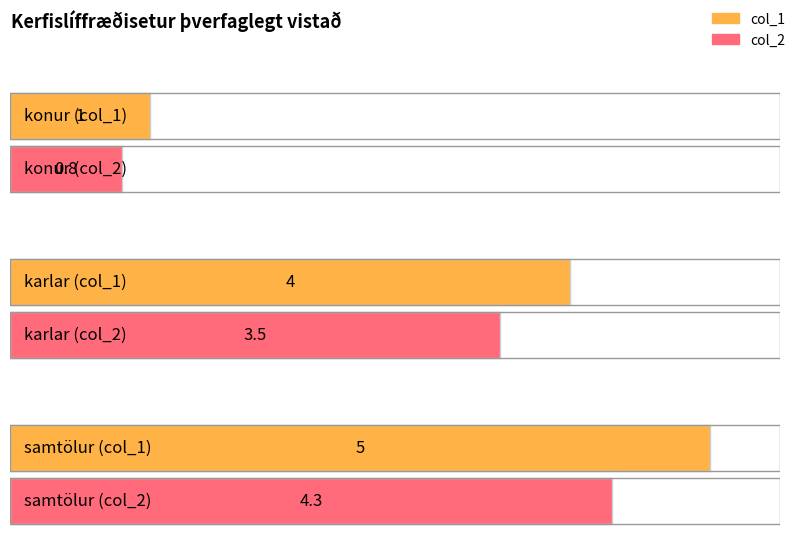

Between samtölur and karlar, which is larger?

samtölur